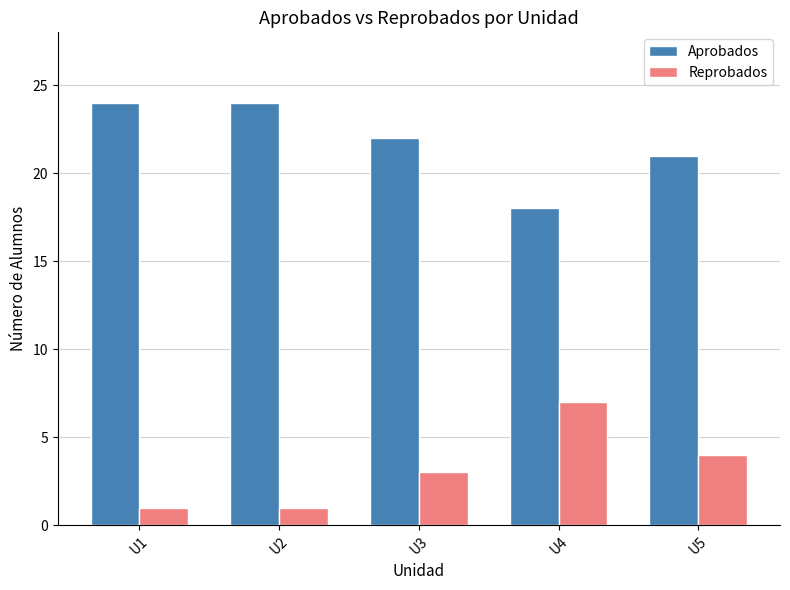

How many data points in Aprobados are less than 22?

2